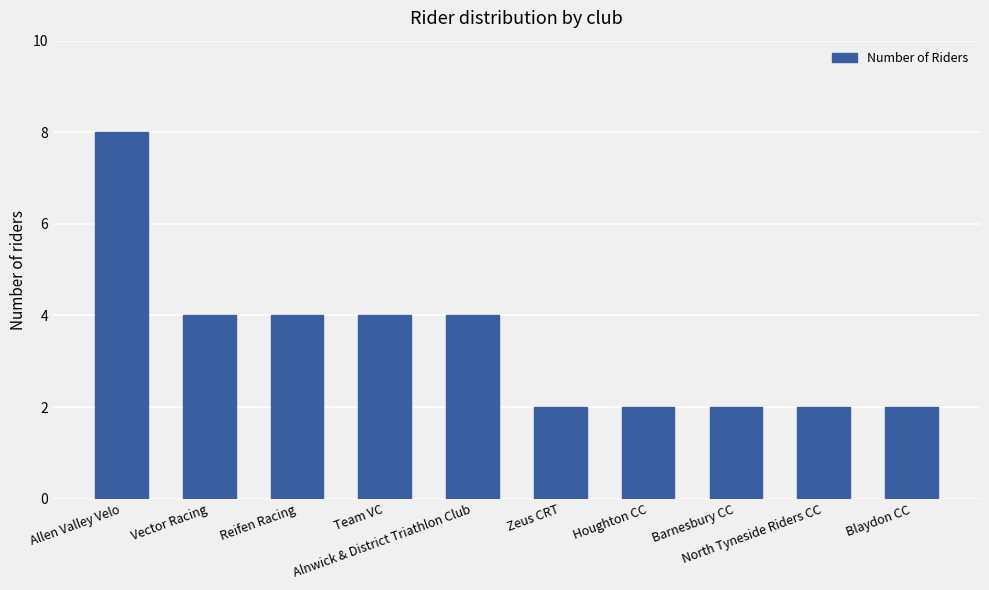

Between Allen Valley Velo and Houghton CC, which is larger?

Allen Valley Velo